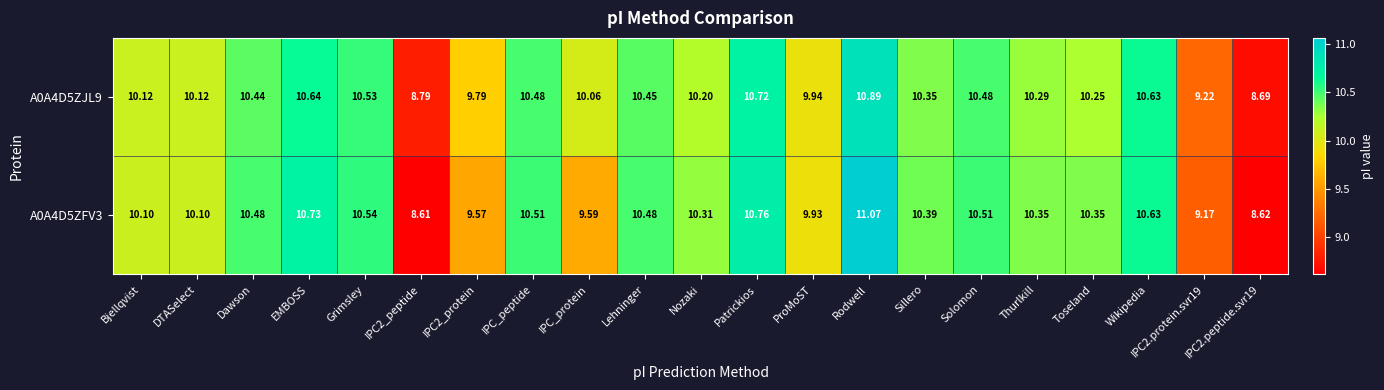

Is the value of A0A4D5ZFV3 at DTASelect greater than the value of A0A4D5ZJL9 at IPC2_protein?

Yes